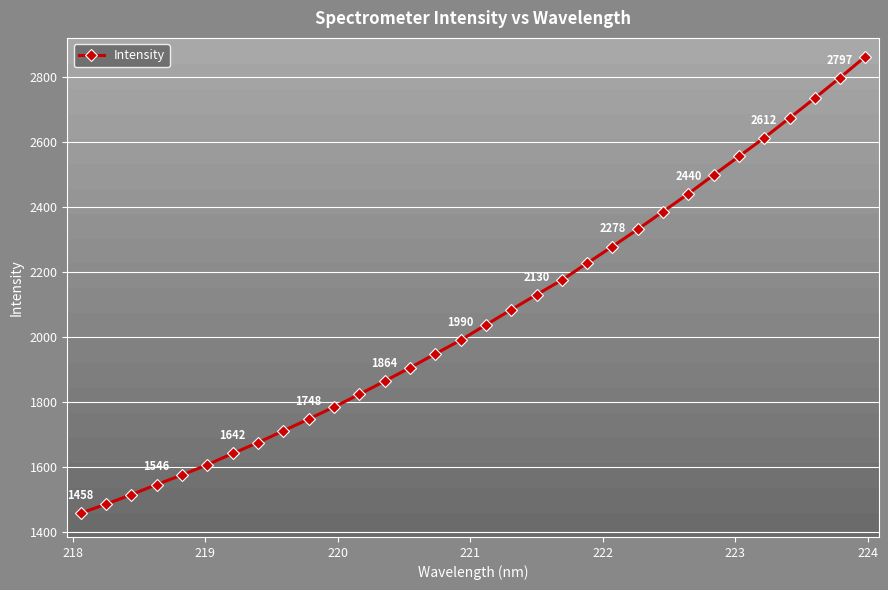

What is the smallest value displayed?

1458.1